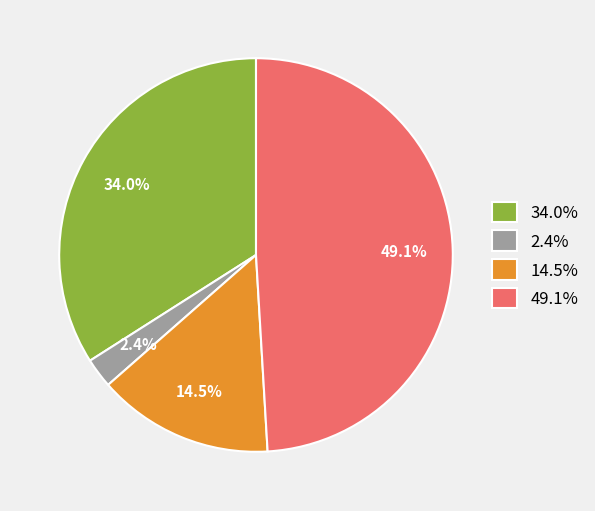

Is there any slice that represents more than half of the pie?

No